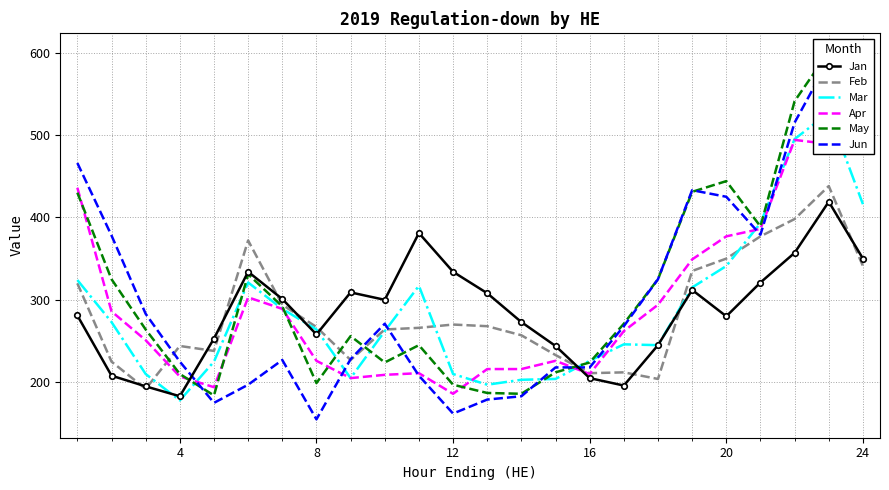

Rank the series by their maximum value, from lowest to highest.

Jan, Feb, Apr, Mar, Jun, May